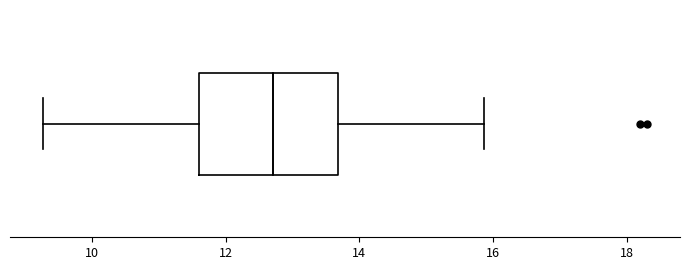

Transcribe this box plot: give where the median line is, the range the box spans, and where the two whiskers end, as read against the x-axis. The values are not printed on the chart, so give them approximately, as read against the axis.

median 12.8, box 11.6 to 13.6, whiskers 9.2 to 15.8